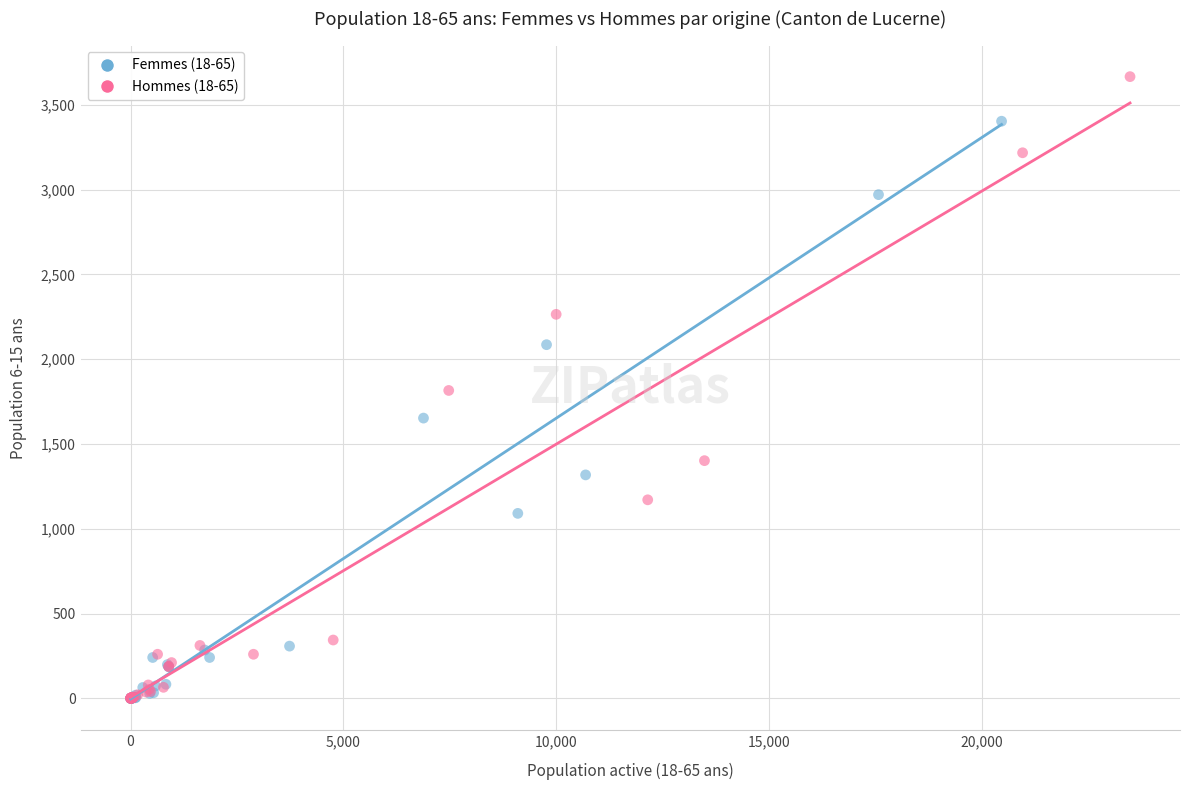

Which series reaches the maximum Y coordinate?

Hommes (18-65)